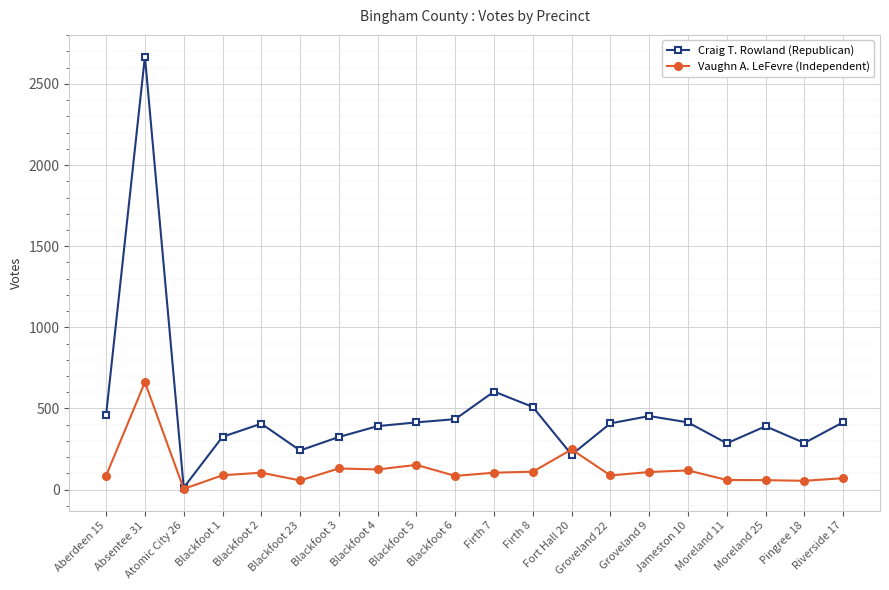

What are all the series names shown in the legend?

Craig T. Rowland (Republican), Vaughn A. LeFevre (Independent)